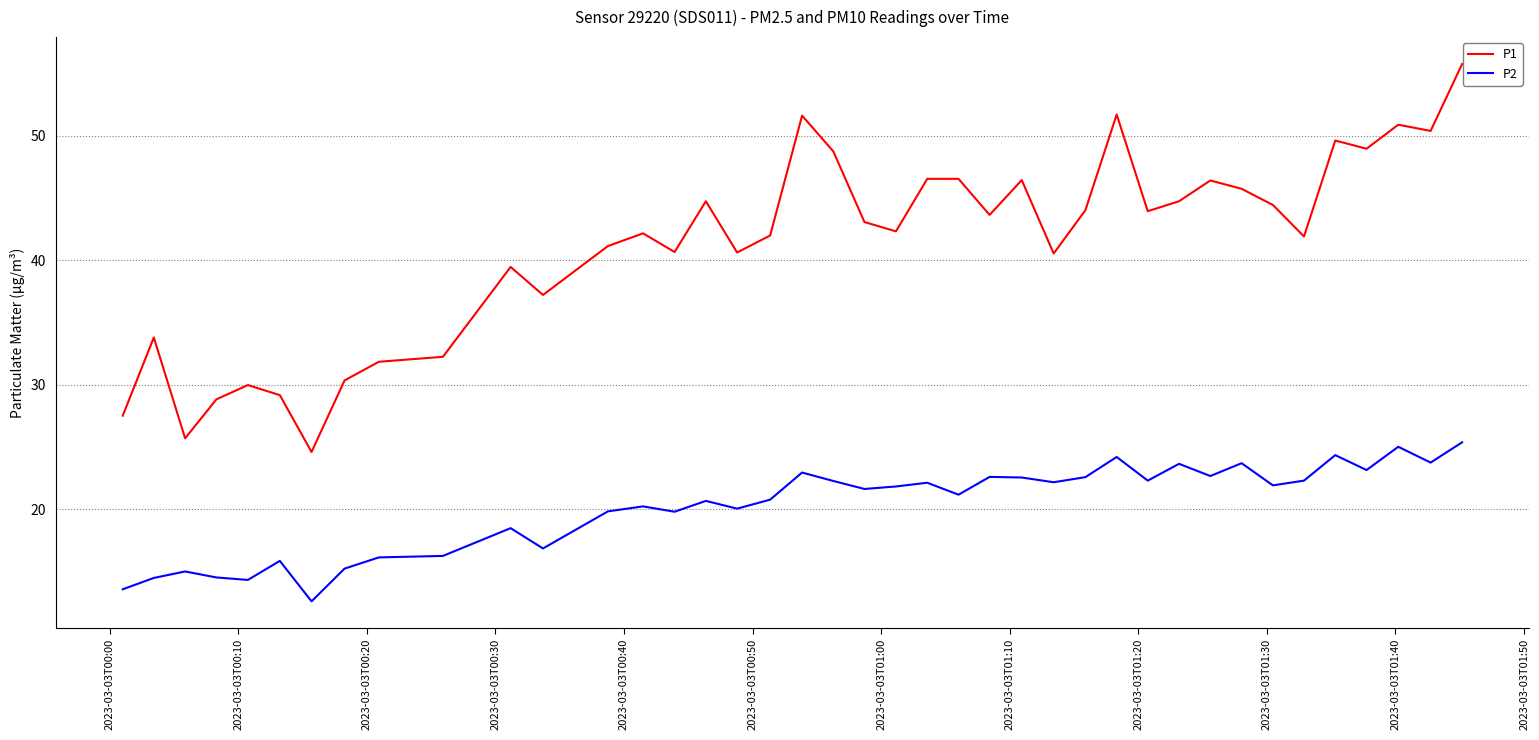

Rank the series by their average value, from lowest to highest.

P2, P1